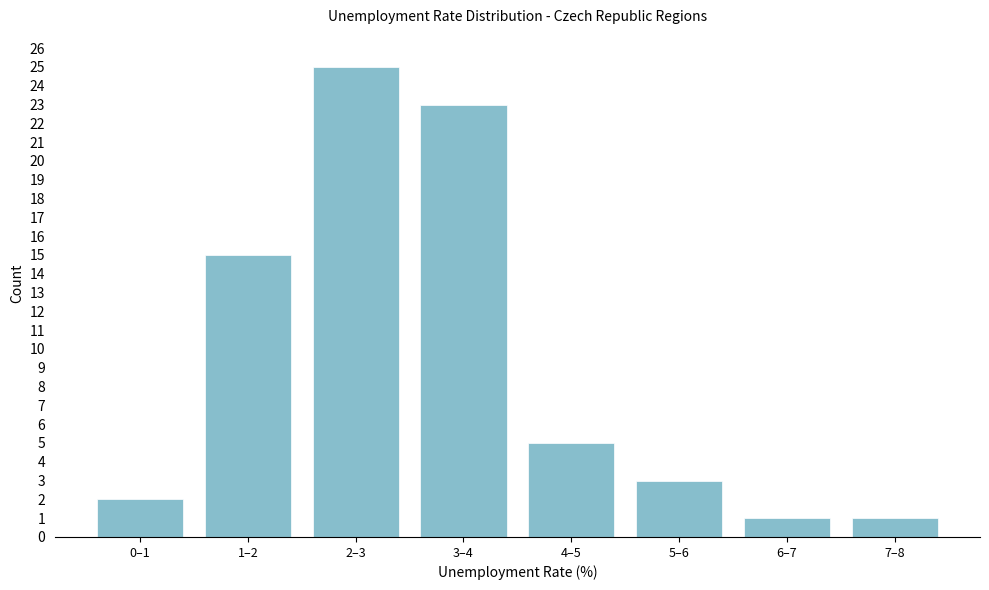

Reading left to right, transcribe all the data shown in this chart.

0–1=2	1–2=15	2–3=25	3–4=23	4–5=5	5–6=3	6–7=1	7–8=1